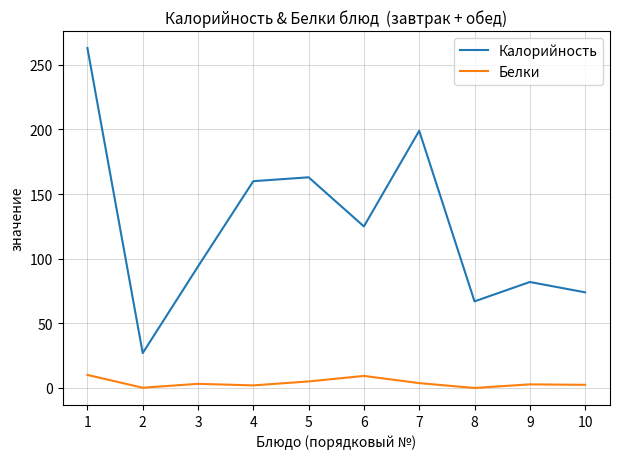

The Калорийность series shows 68.3 at 4. True or false?

False